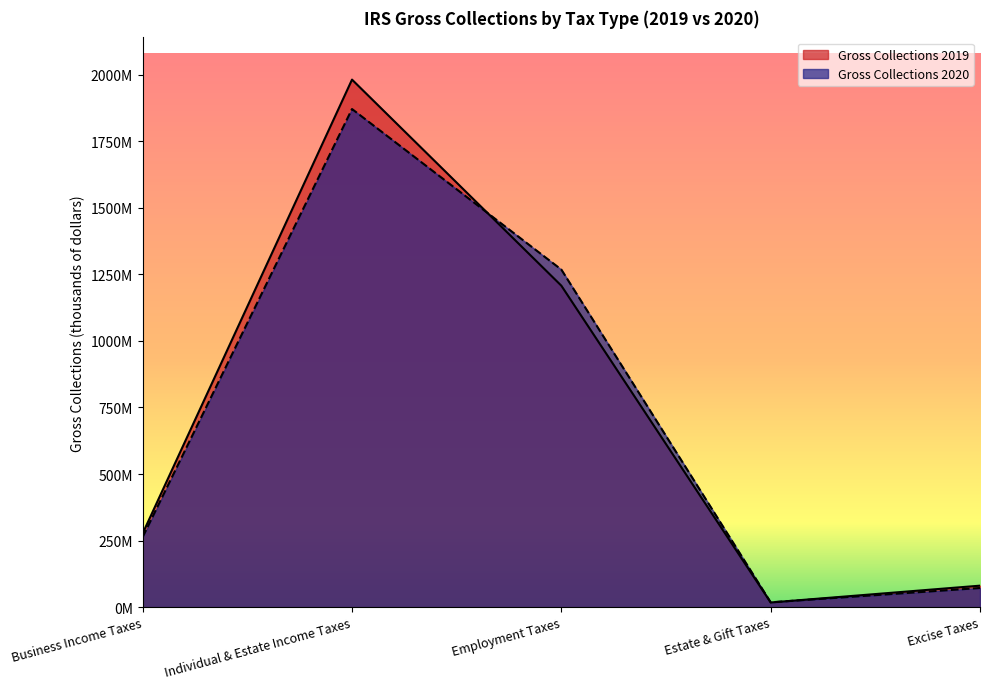

Rank the series by their average value, from lowest to highest.

Gross Collections 2020, Gross Collections 2019